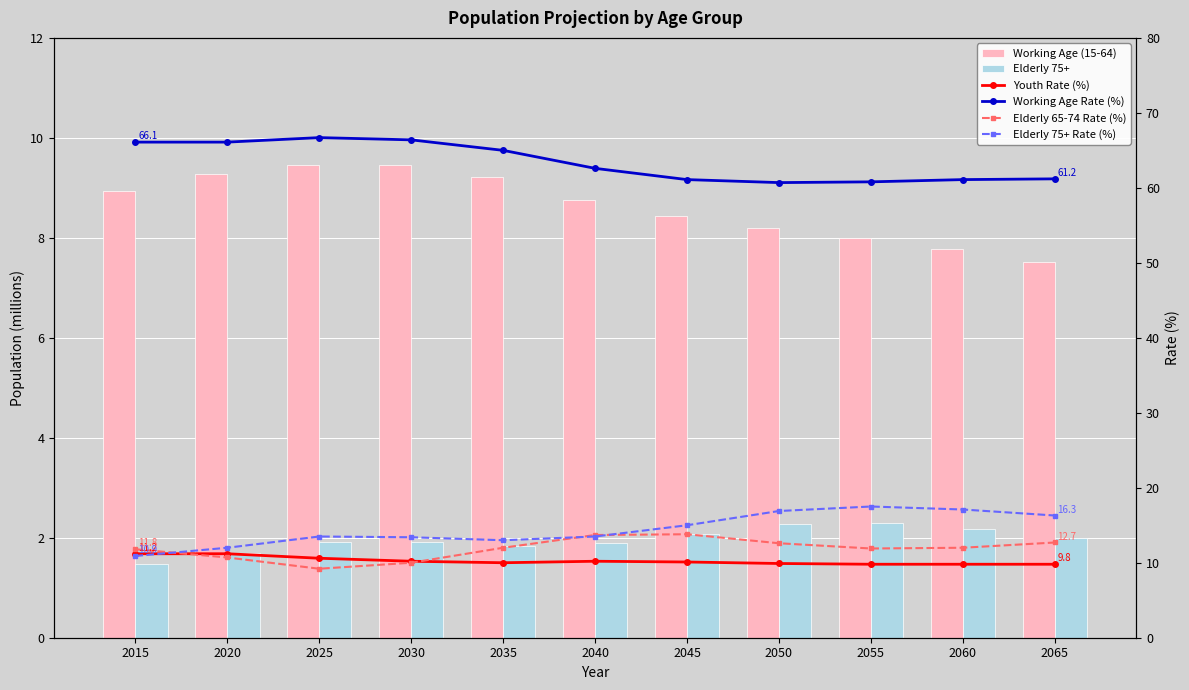

How many groups of bars are there?

11